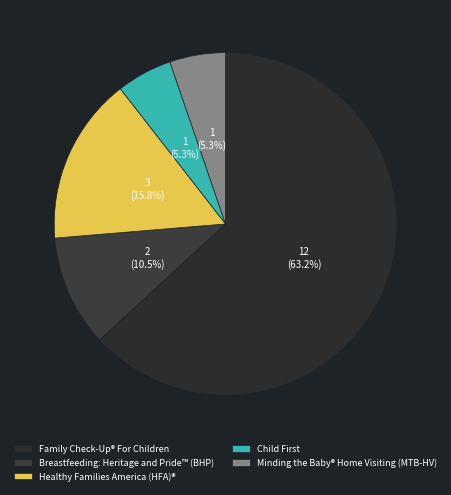

To the nearest percent, what is the average slice percentage?

20%